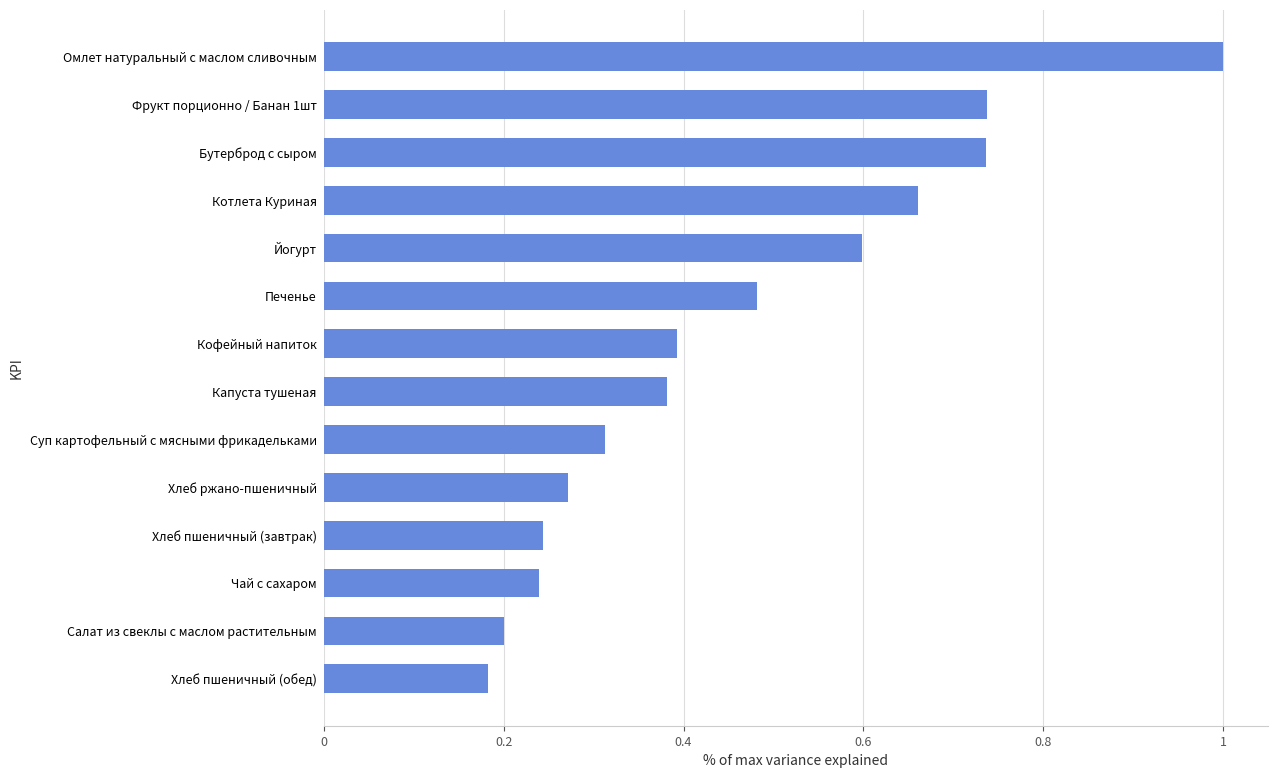

What is the label of the 14th bar from the top?

Хлеб пшеничный (обед)